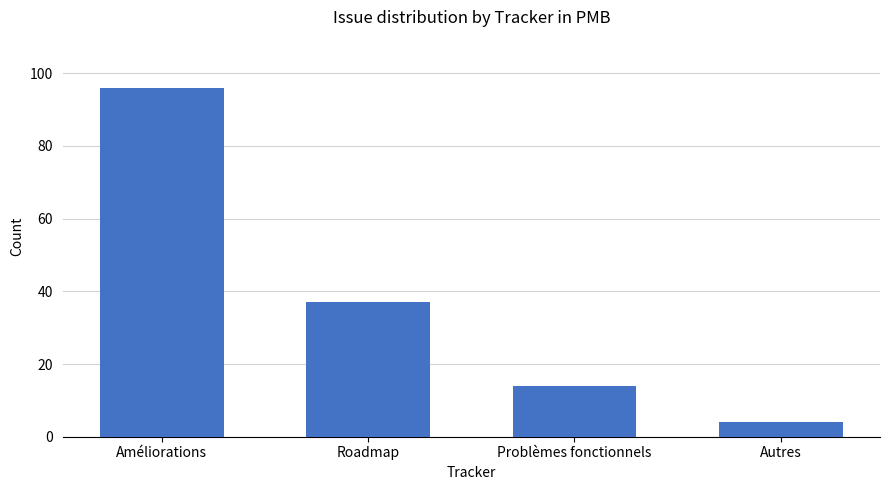

Count the values in the range 14 to 96.

3